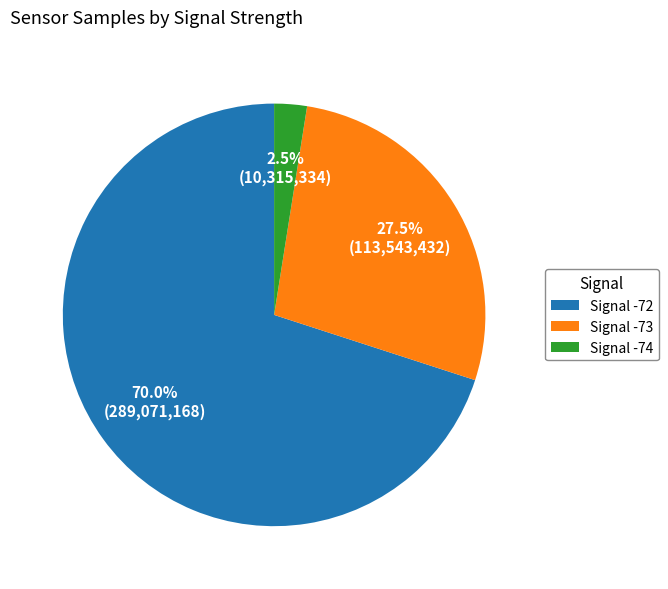

Is there any slice that represents more than half of the pie?

Yes